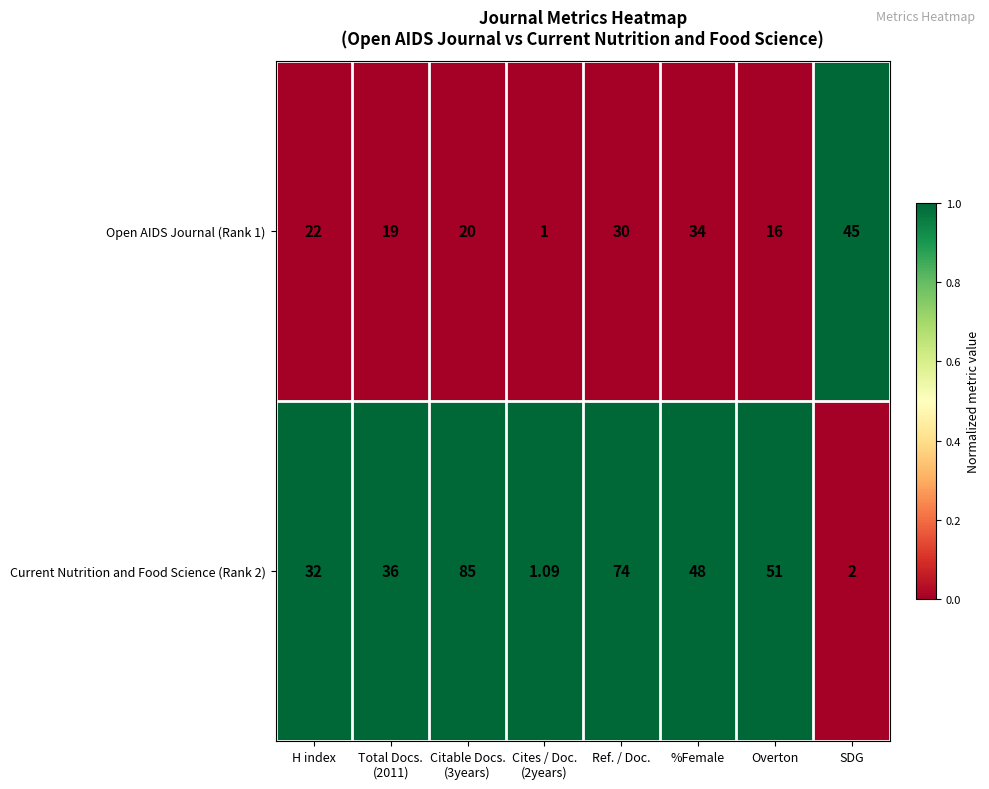

Is the value of Open AIDS Journal (Rank 1) at %Female greater than the value of Current Nutrition and Food Science (Rank 2) at %Female?

No